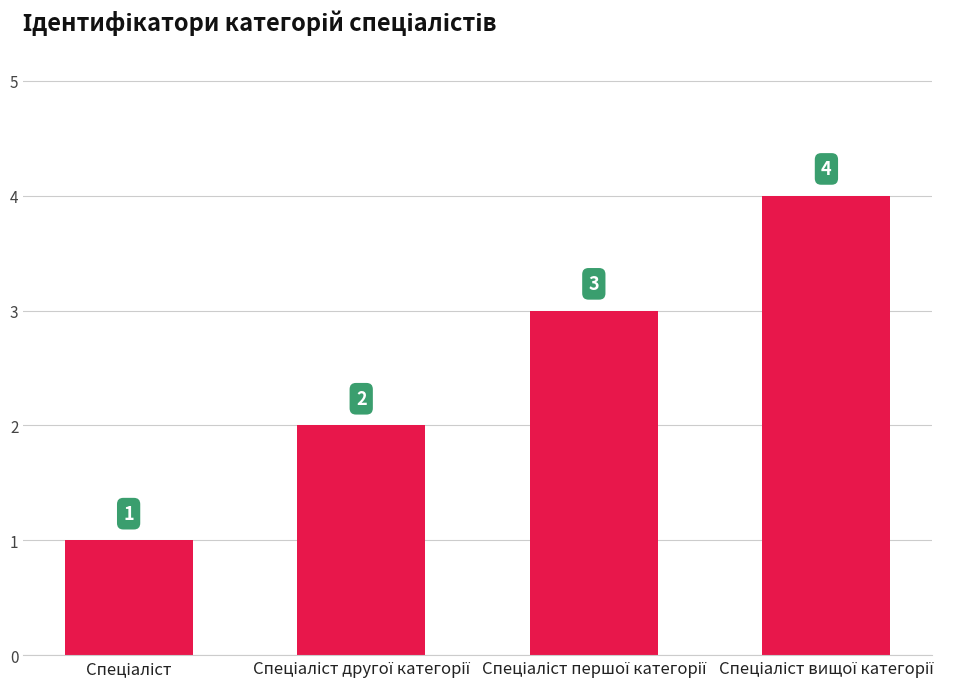

How many values are between 2 and 4?

3